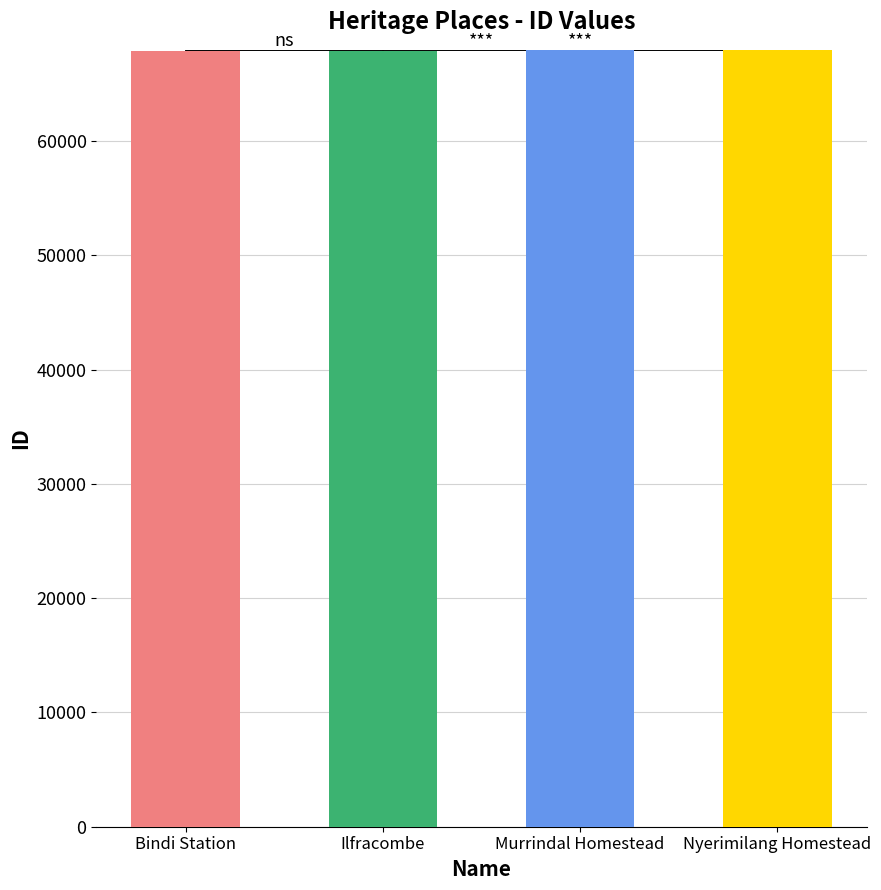

The chart shows a value of 67958 at Murrindal Homestead. True or false?

True